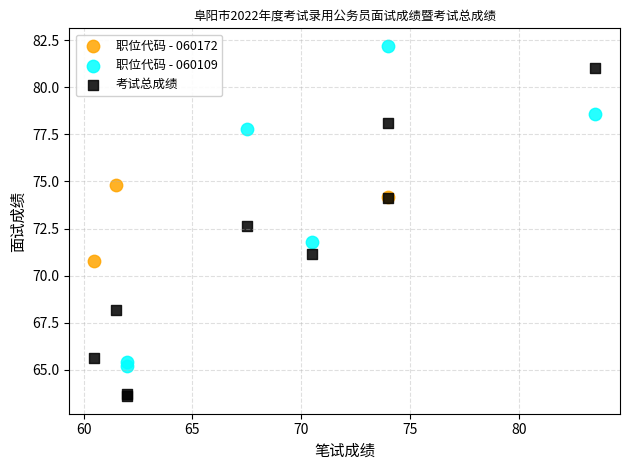

Which series reaches the minimum Y coordinate?

考试总成绩